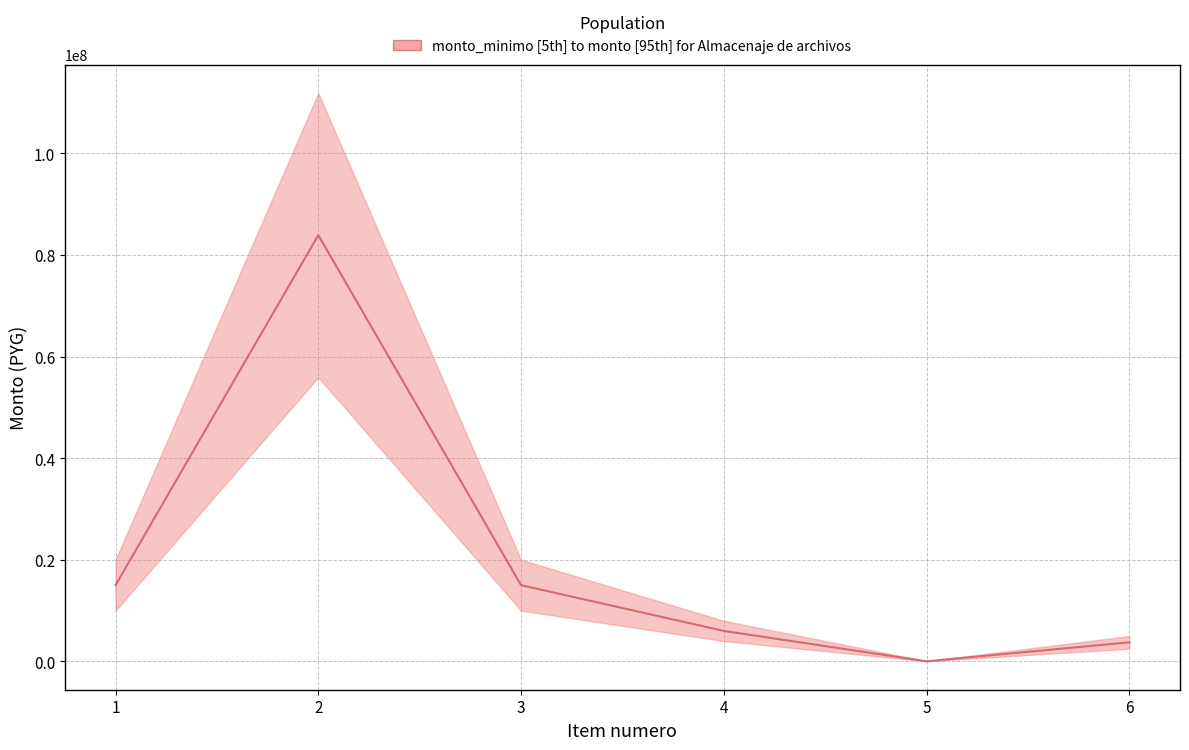

How many lines are shown in the chart?

1